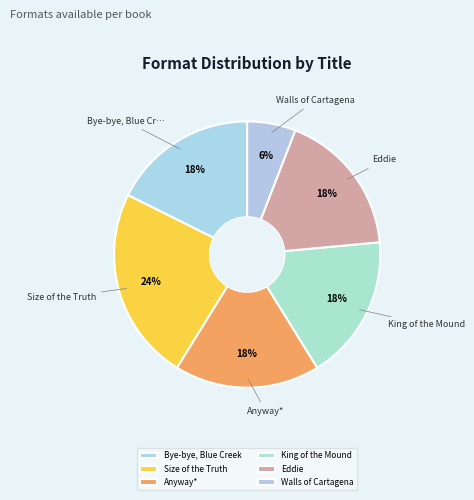

Is it true that Size of the Truth is 33% of the pie?

False